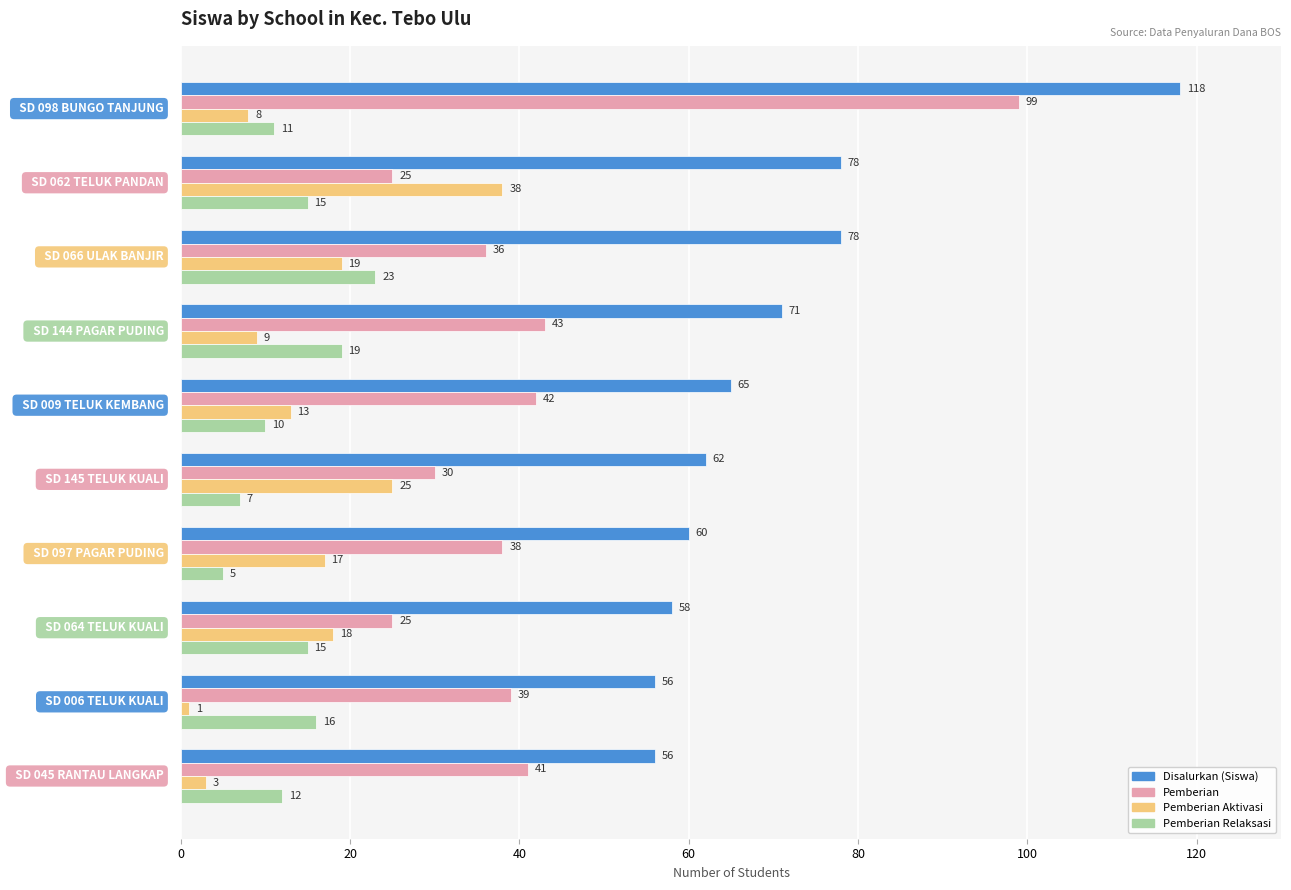

What is the maximum value for Pemberian?

99